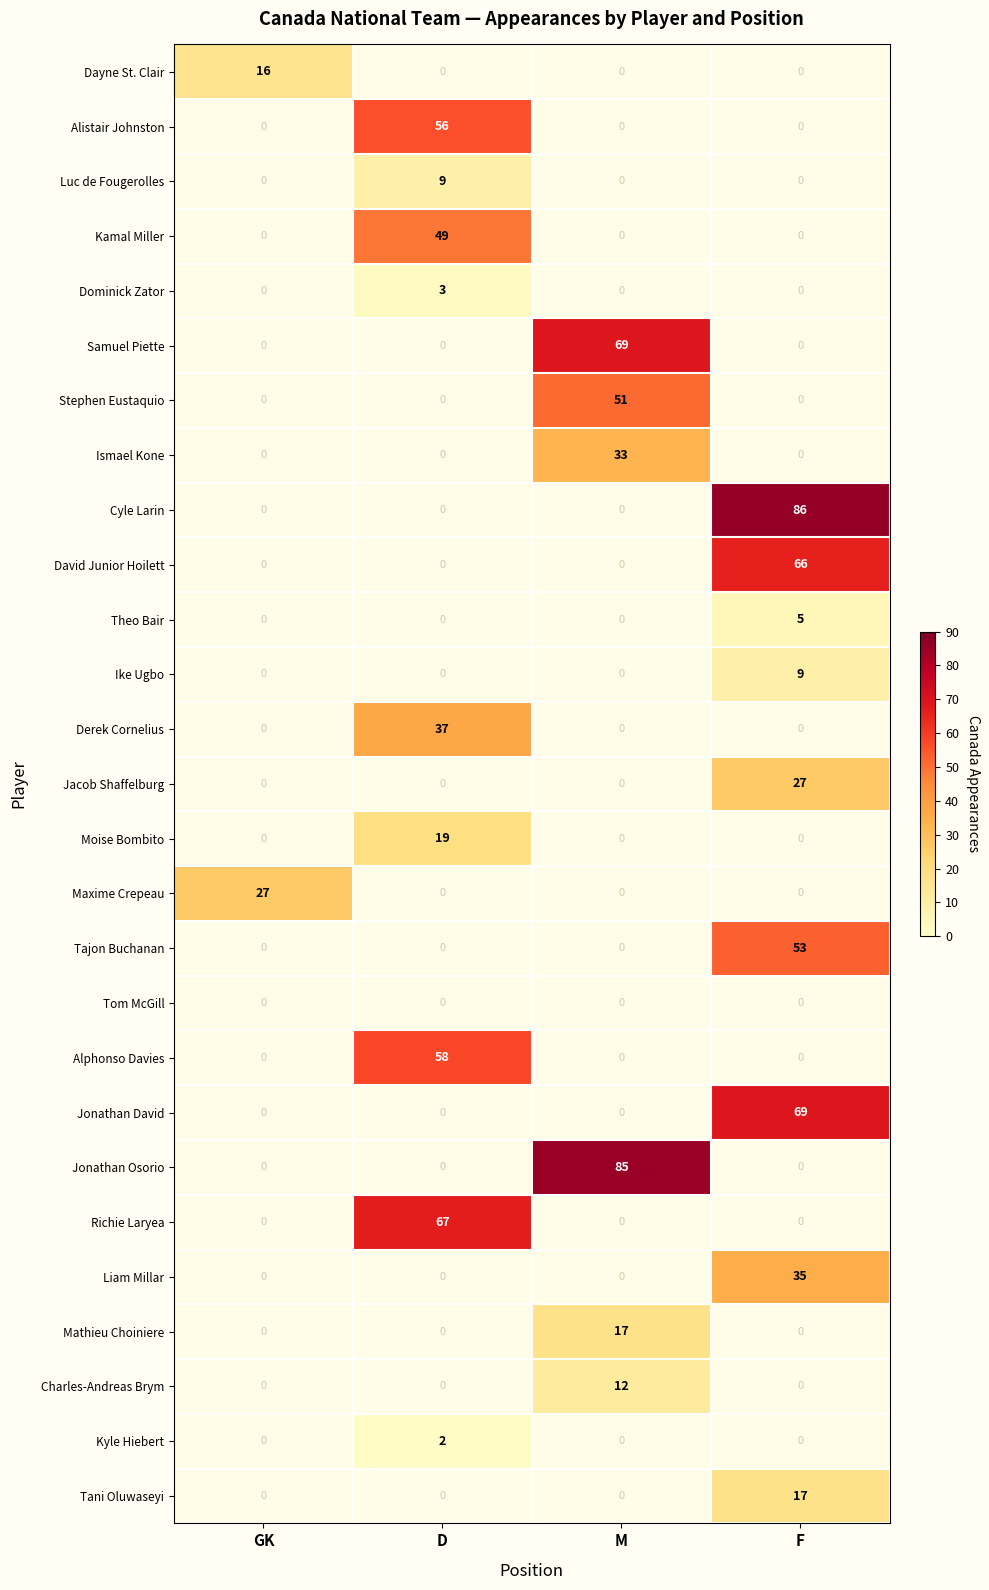

The Cyle Larin series shows 40 at F. True or false?

False